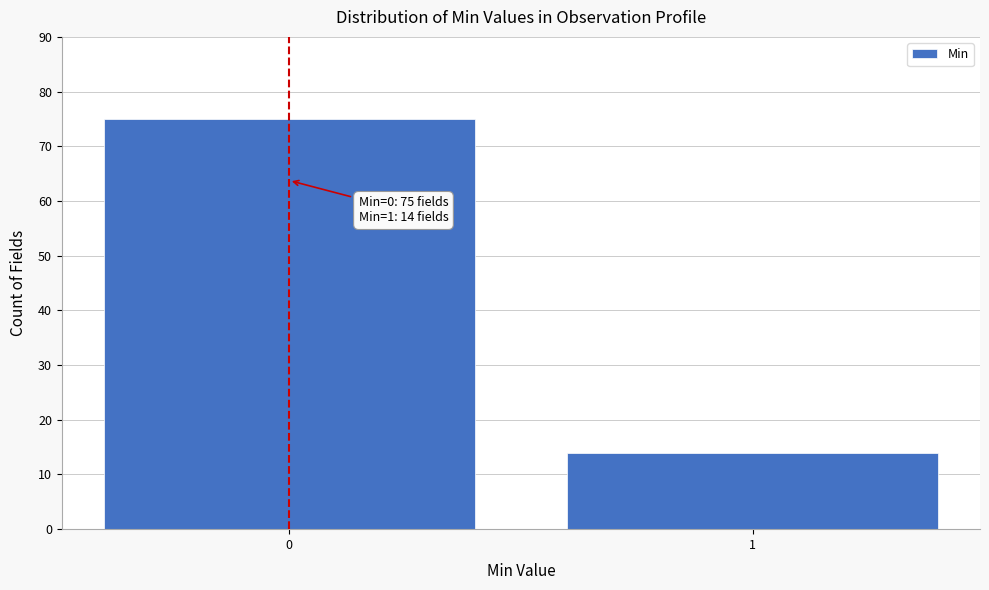

Reading right to left, extract all data points from this chart.

1=14	0=75